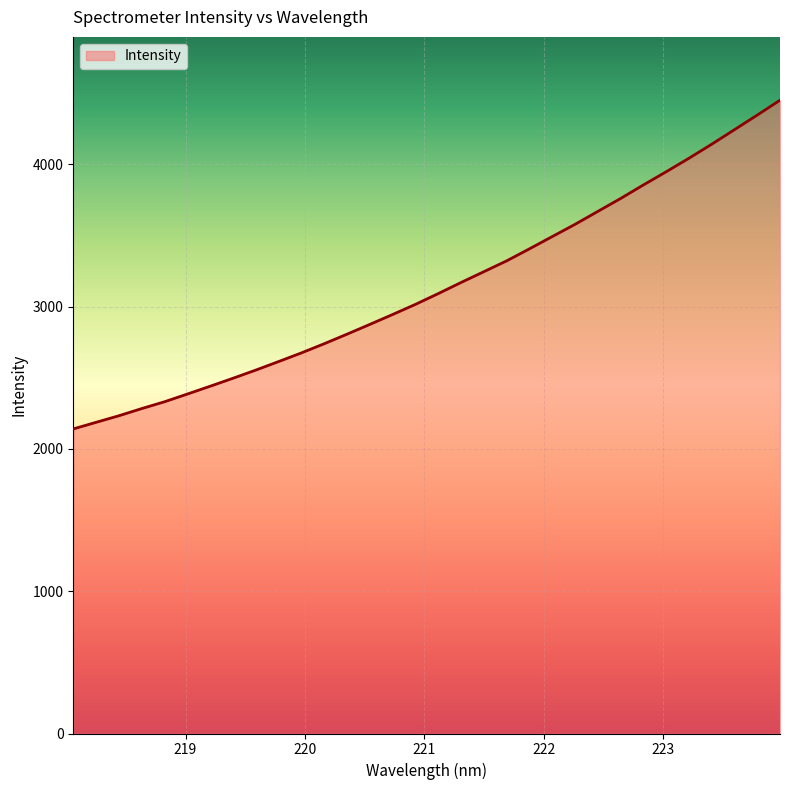

What is the minimum value shown in the chart?

2140.7